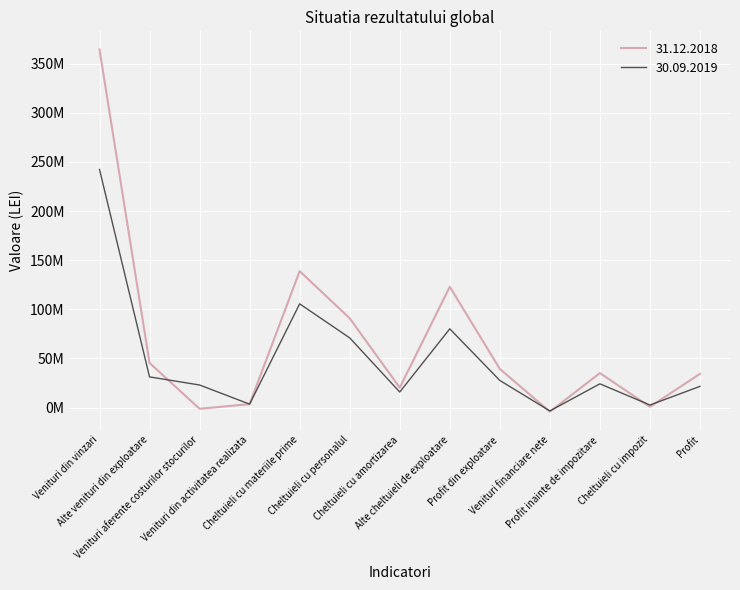

Reading left to right, transcribe all the data shown in this chart.

31.12.2018: Venituri din vinzari=364576466	Alte venituri din exploatare=45405000	Venituri aferente costurilor stocurilor=-1259715	Venituri din activitatea realizata=3489144	Cheltuieli cu materiile prime=138844375	Cheltuieli cu personalul=90864735	Cheltuieli cu amortizarea=20237870	Alte cheltuieli de exploatare=122951124	Profit din exploatare=39312791	Venituri financiare nete=-4224180	Profit inainte de impozitare=35088611	Cheltuieli cu impozit=784823	Profit=34303788
30.09.2019: Venituri din vinzari=242409623	Alte venituri din exploatare=31210309	Venituri aferente costurilor stocurilor=22948136	Venituri din activitatea realizata=3464736	Cheltuieli cu materiile prime=105565481	Cheltuieli cu personalul=70937450	Cheltuieli cu amortizarea=15809493	Alte cheltuieli de exploatare=80136736	Profit din exploatare=27583645	Venituri financiare nete=-3437240	Profit inainte de impozitare=24146404	Cheltuieli cu impozit=2585244	Profit=21561160